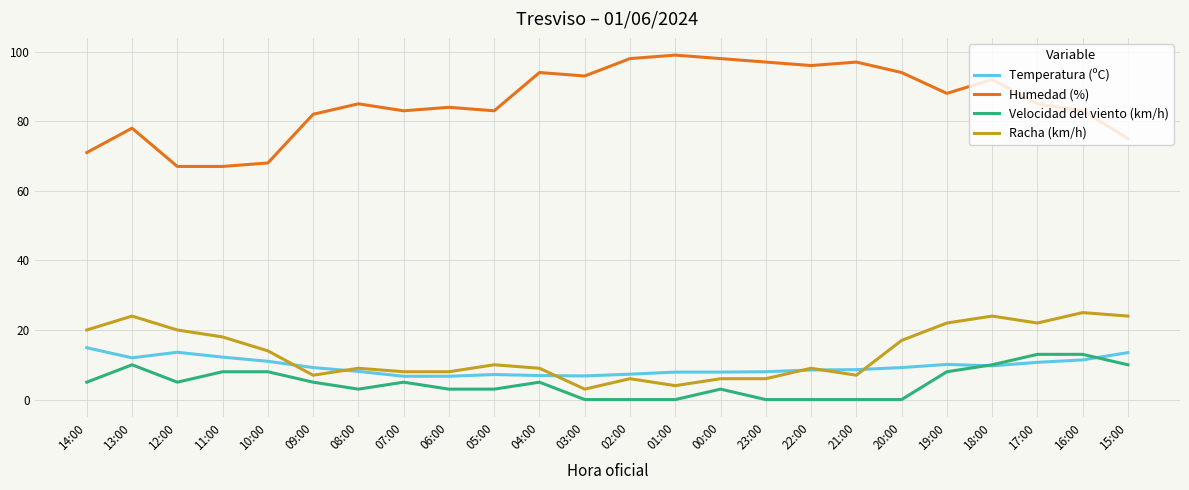

Is this an area chart (filled region under the line)?

No